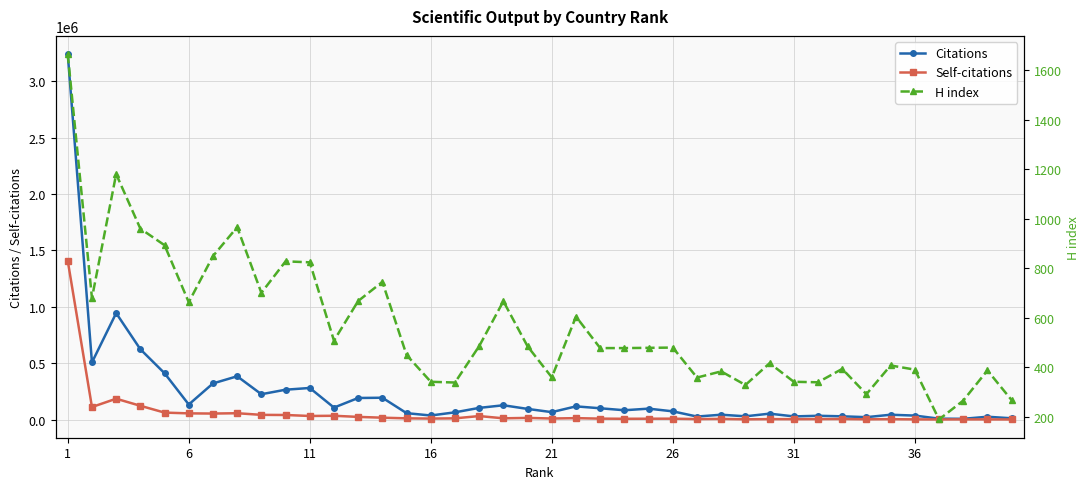

What is the highest value of the Citations series?

3239835